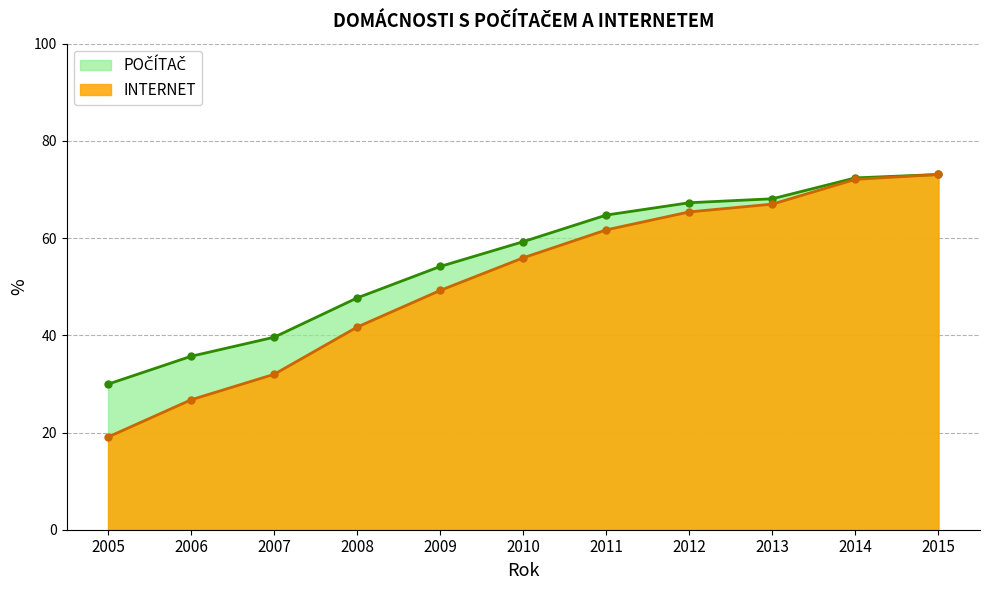

Where is INTERNET nearest to the value 46?

2009